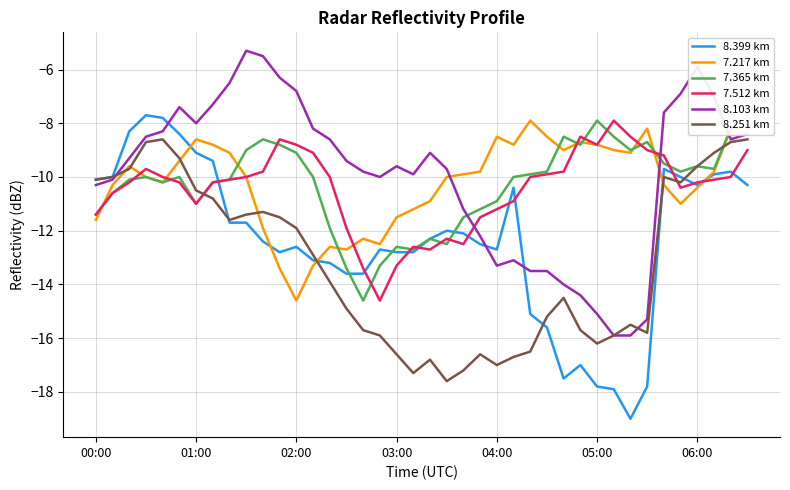

How many intersections are there between 8.103 km and 7.512 km?

2